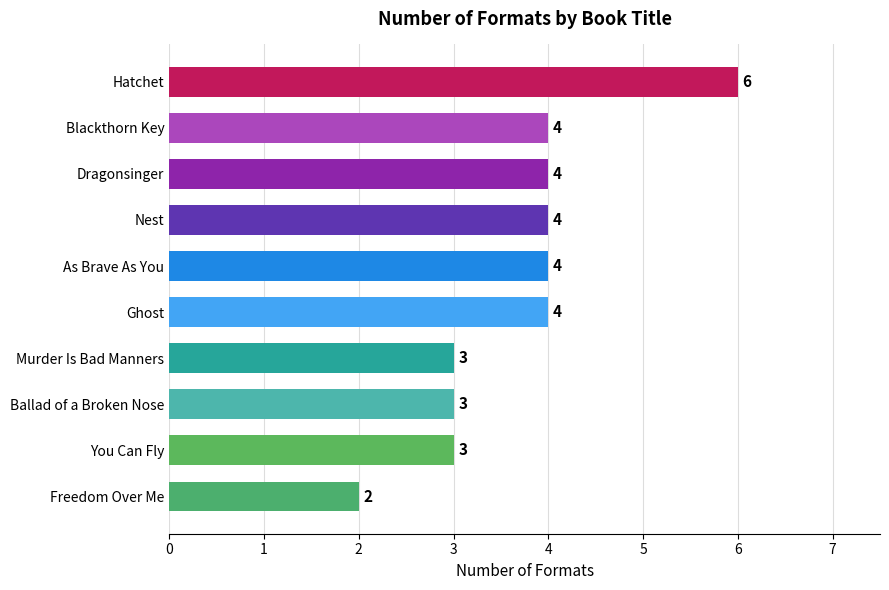

The chart shows a value of 3 at Hatchet. True or false?

False